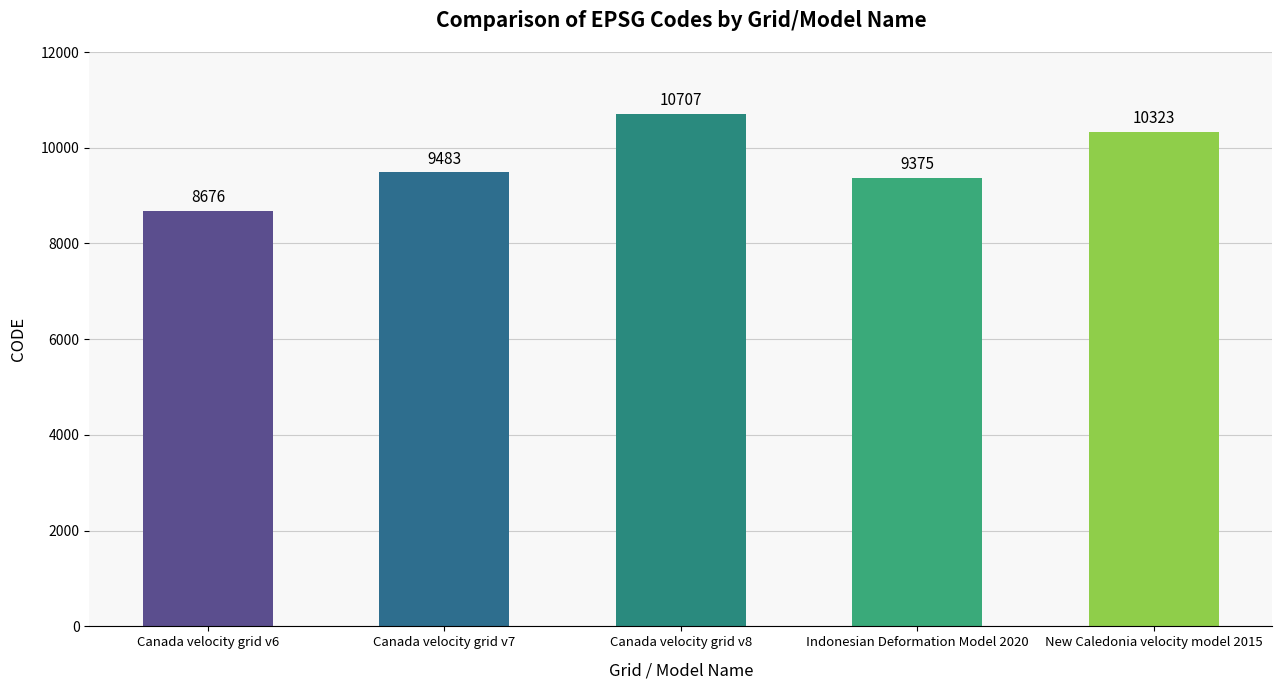

Which label corresponds to the largest value in the chart?

Canada velocity grid v8